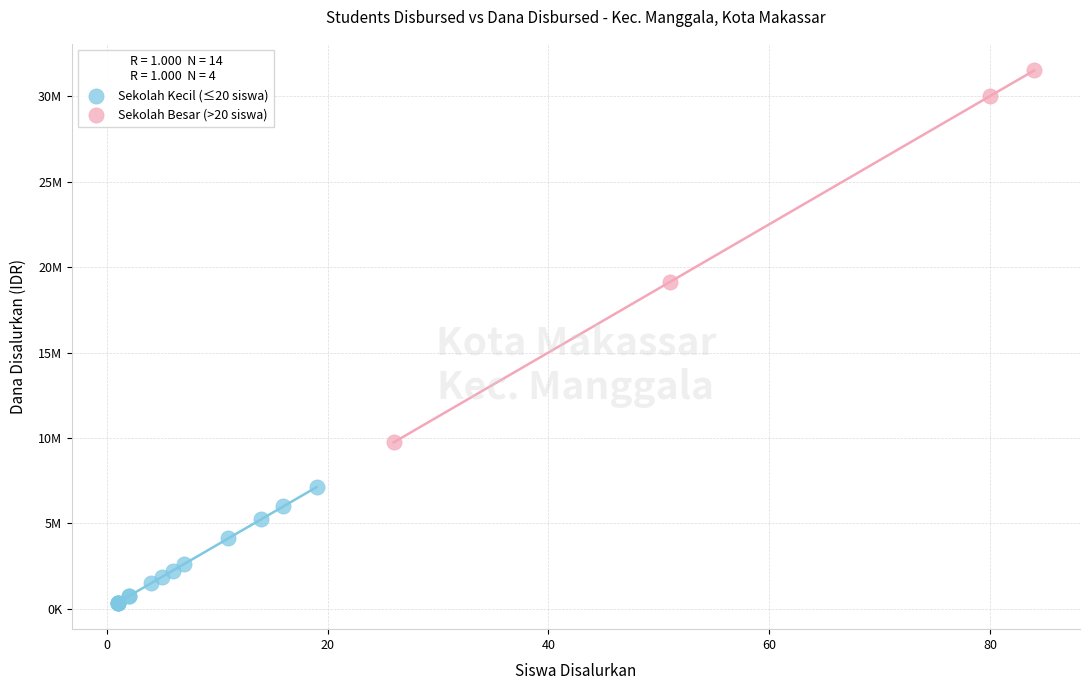

Which series has the largest Y range (max minus min)?

Sekolah Besar (>20 siswa)